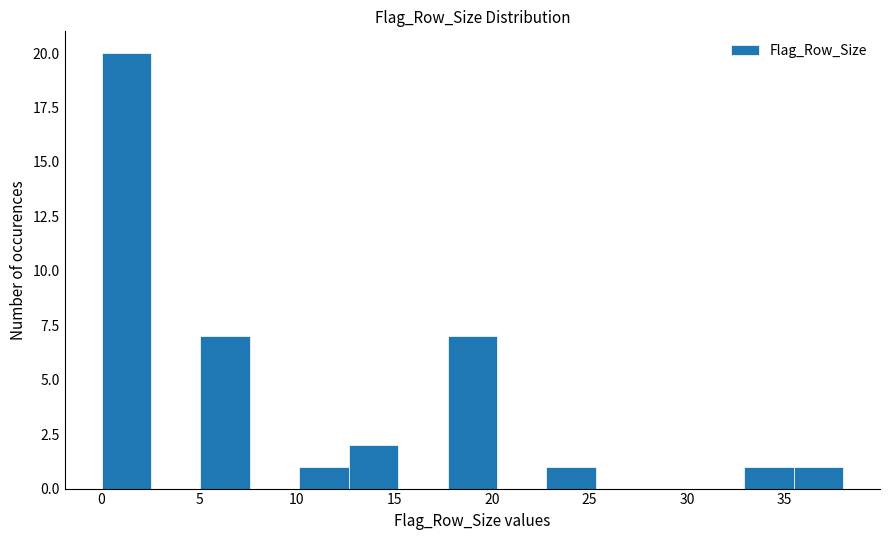

Which range on the x-axis has the tallest bar?

0.0 to 2.5